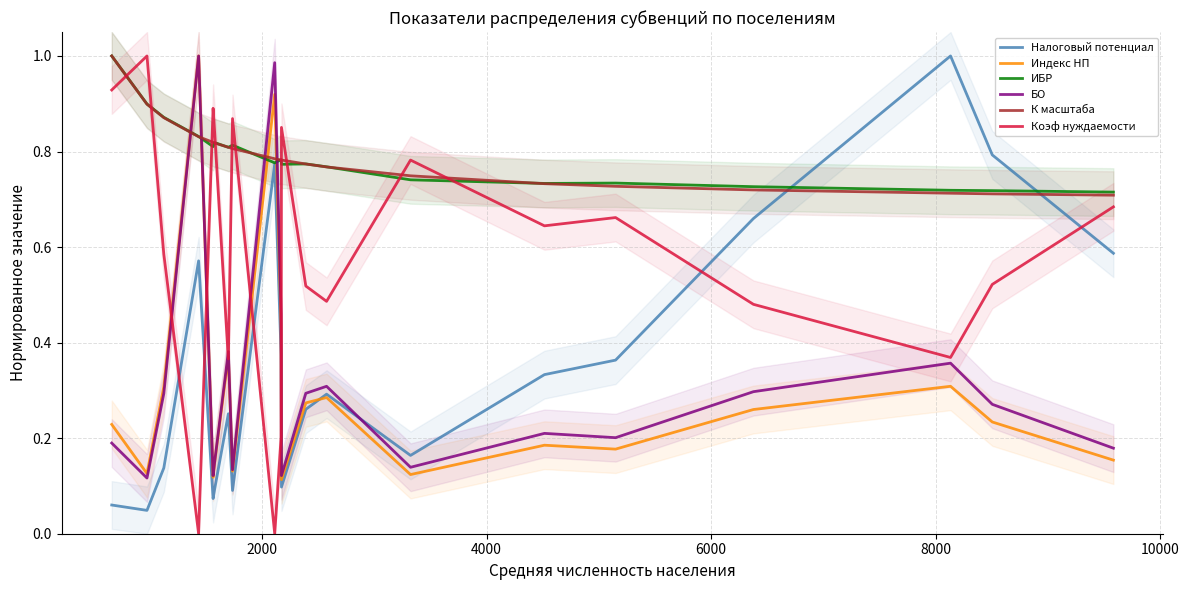

Rank the series by their maximum value, from lowest to highest.

Налоговый потенциал, Индекс НП, ИБР, БО, К масштаба, Коэф нуждаемости